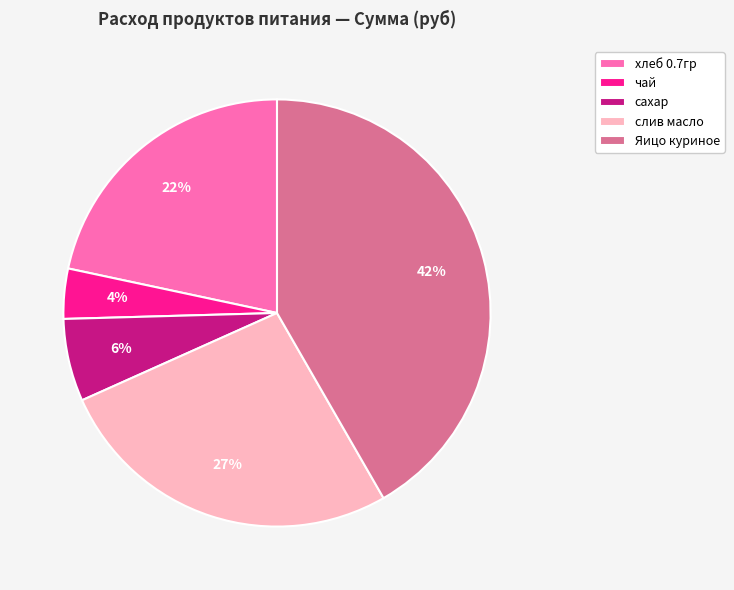

Do Яицо куриное and хлеб 0.7гр together represent more than half of the pie?

Yes